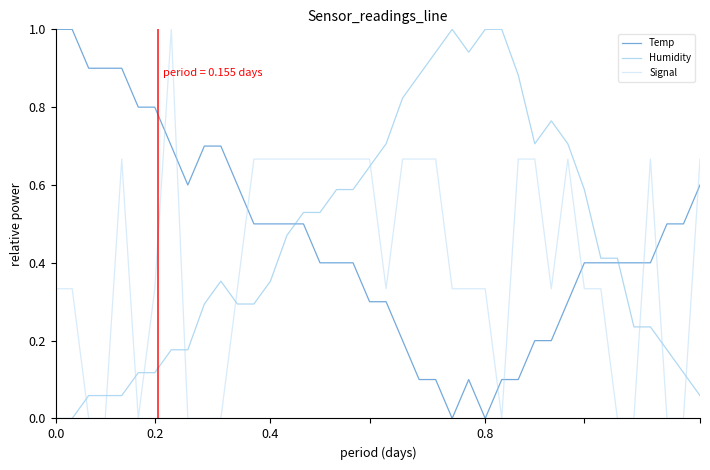

What is the difference between the maximum and minimum values in the Temp series?

1.0